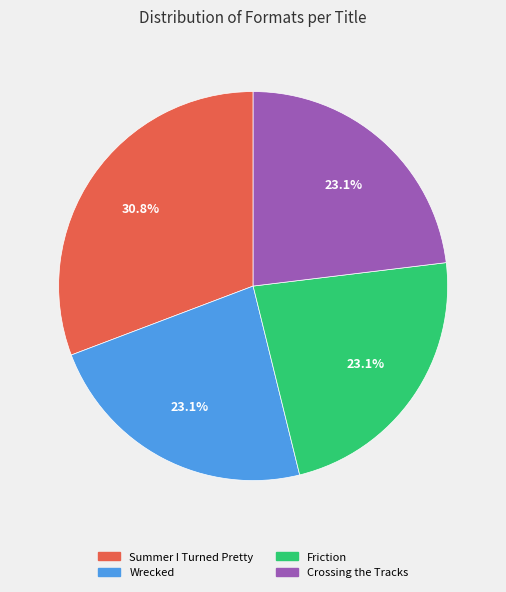

What percentage is NOT represented by Summer I Turned Pretty?

69.2%